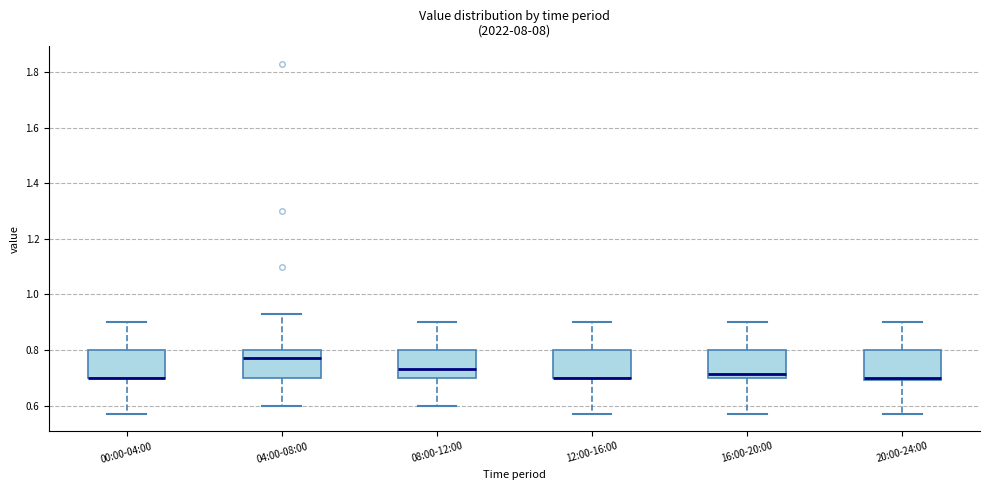

Where does the upper whisker of the box for 12:00-16:00 end on the y-axis? The values are not printed on the chart, so give them approximately, as read against the axis.

0.90